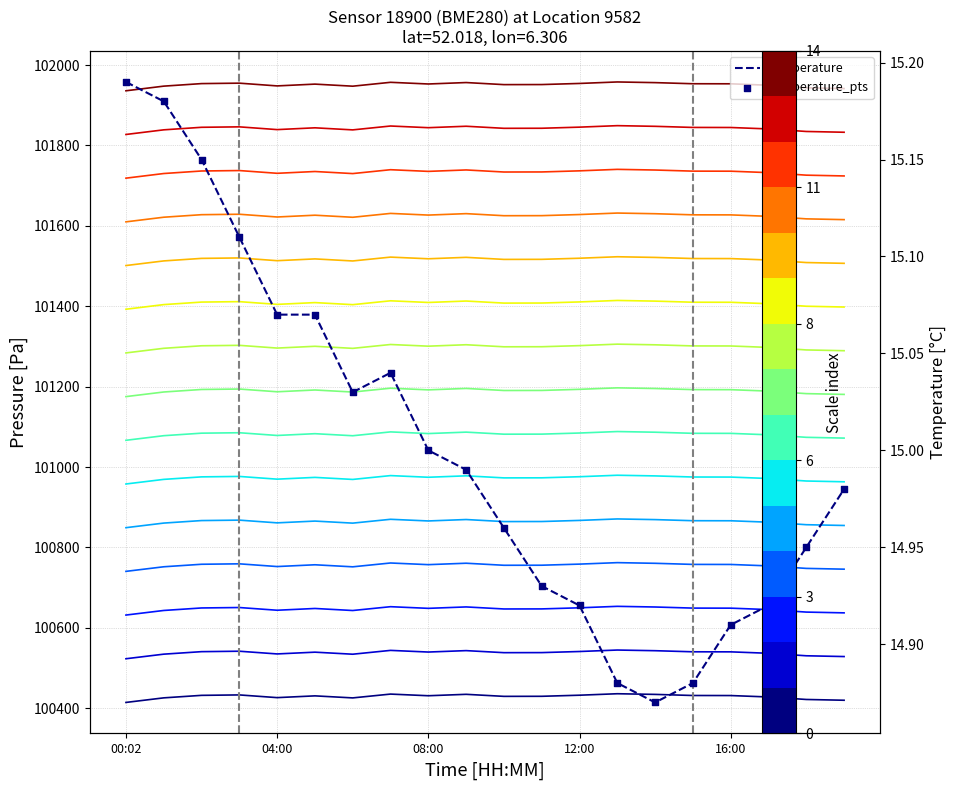

At which category is the sum across all series the highest?

13